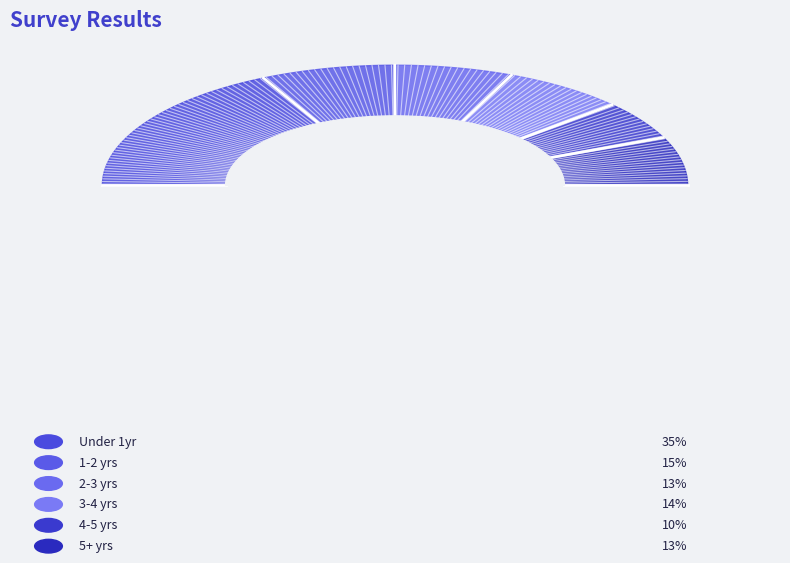

What percentage do 1~2~ and 1~ together represent?

50.0%